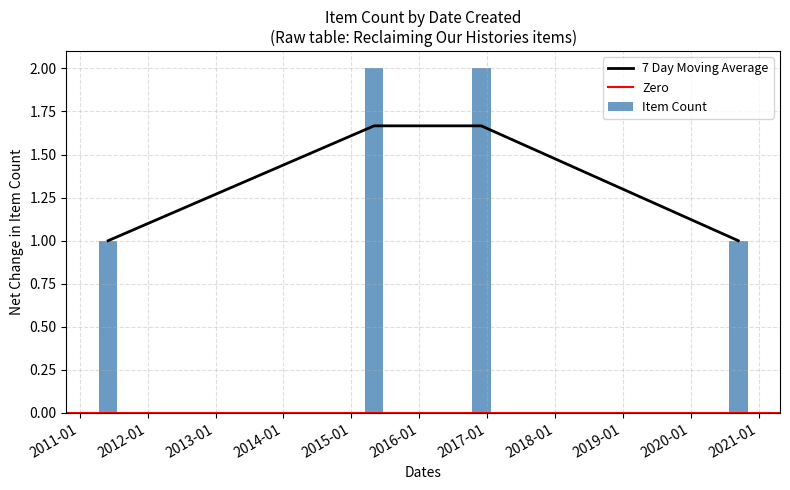

True or false: 7 Day Moving Average has more than 2 interior local peaks.

False